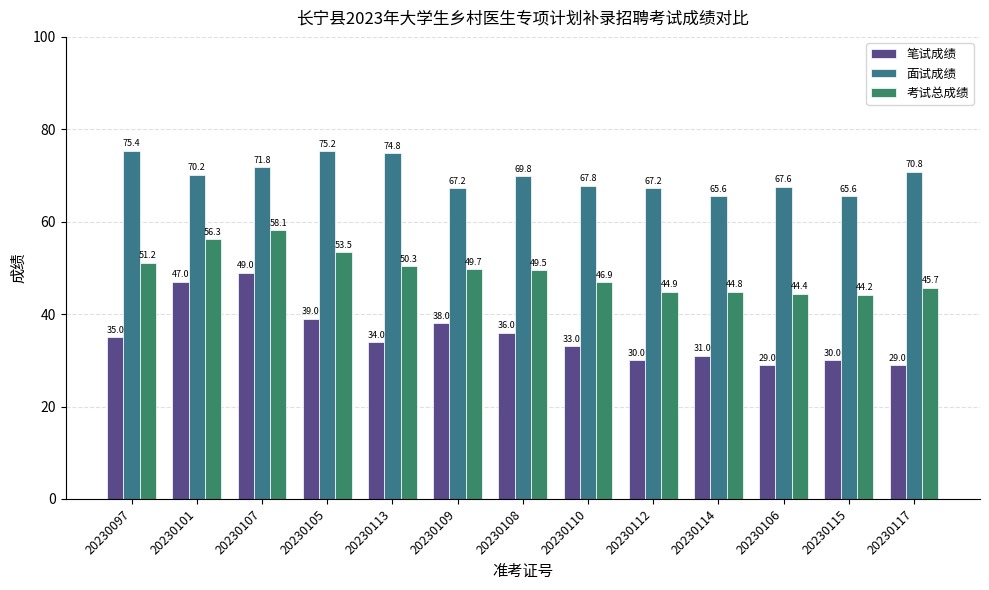

How many values in the 笔试成绩 series are below 34?

6